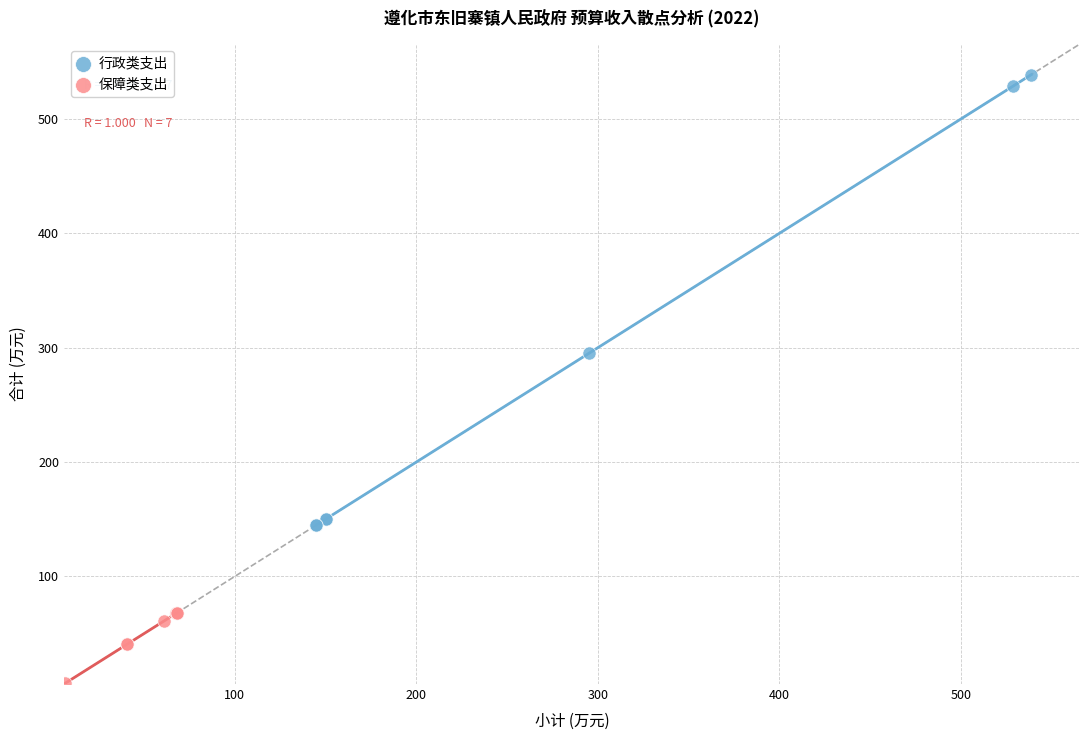

Which series contains the highest Y value?

行政类支出